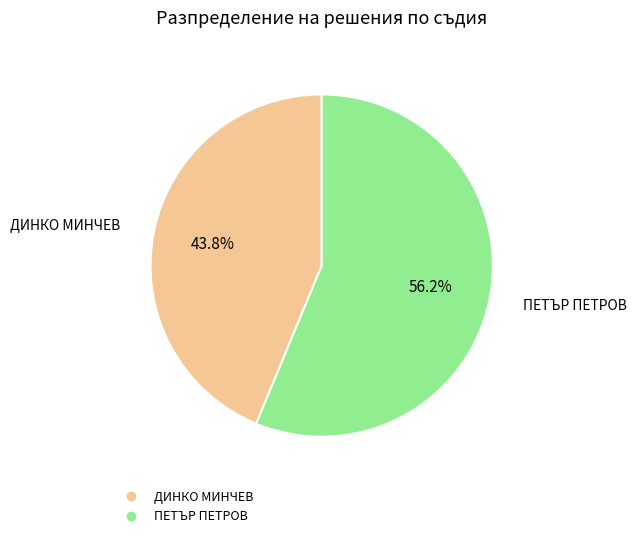

Does any single category account for the majority?

Yes